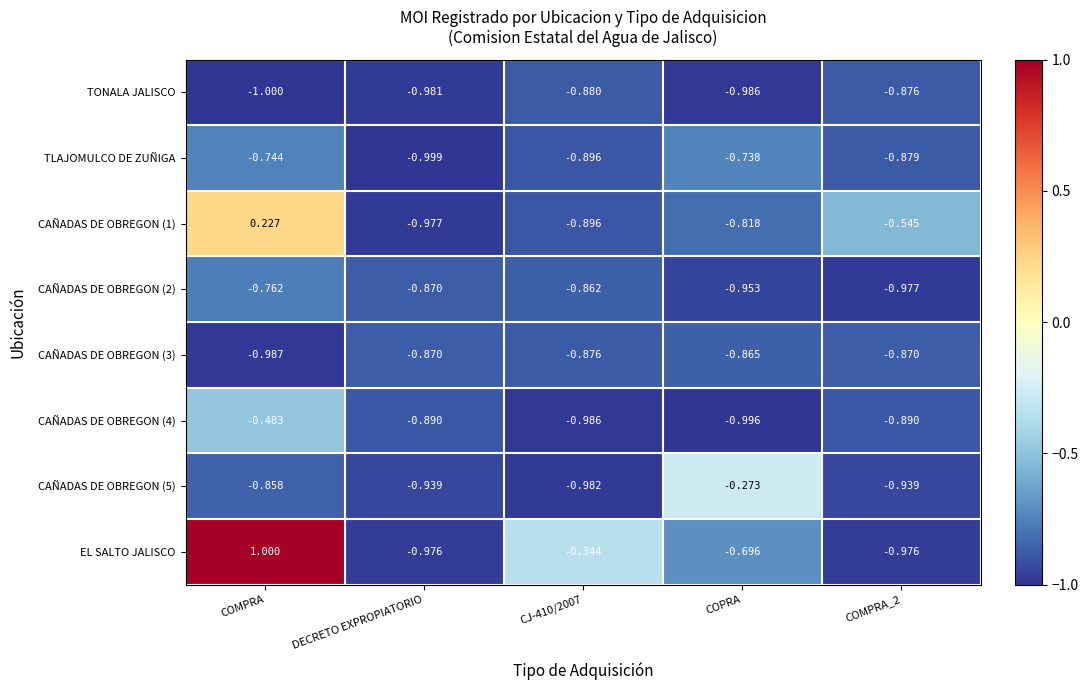

Which category has the highest value in the CAÑADAS DE OBREGON (3) series?

COPRA